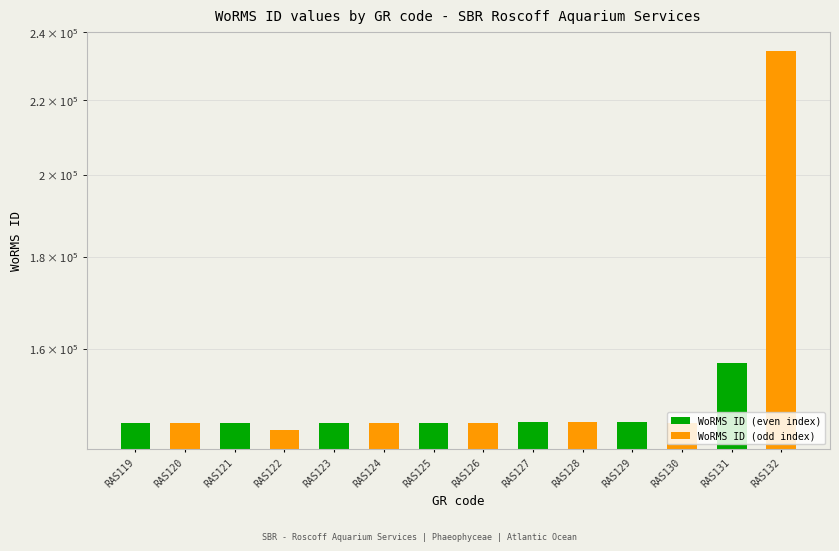

What is the value of the 4th bar from the left?

144099